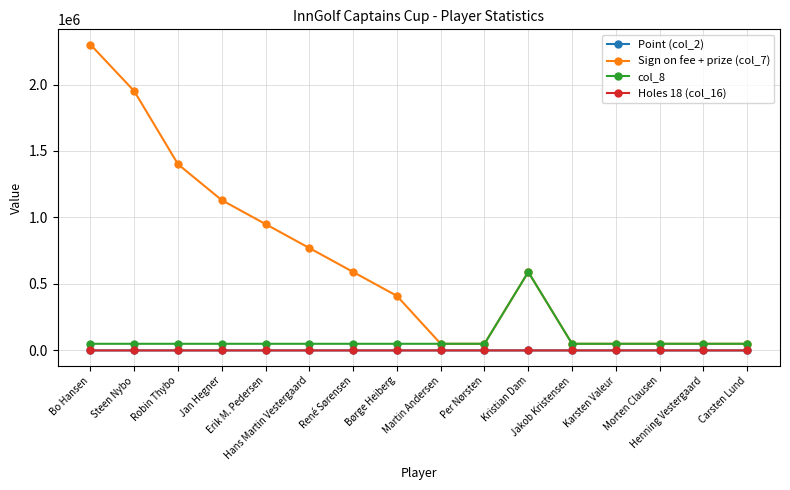

Read the Point (col_2) value at Robin Thybo.

23